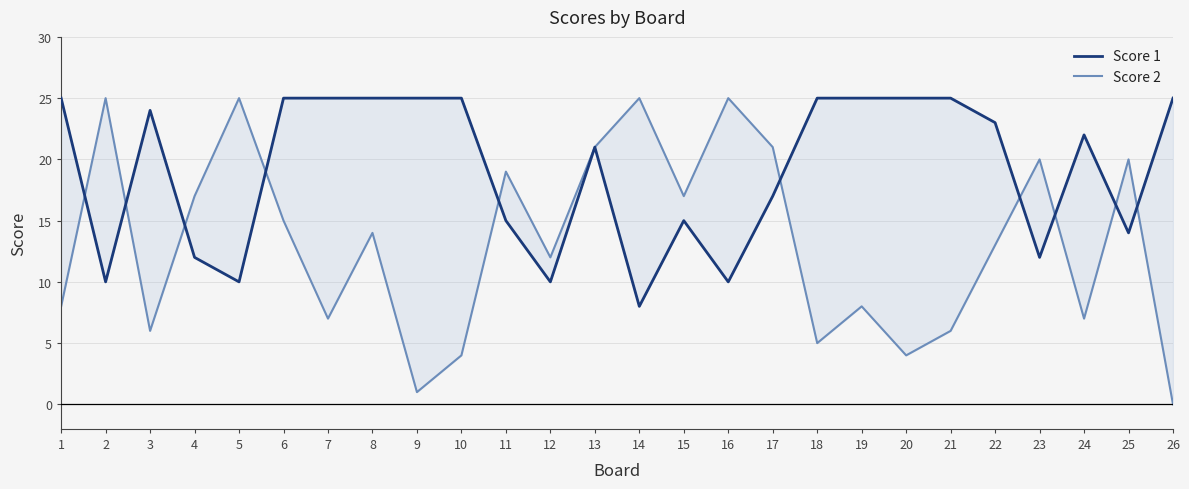

Between which two adjacent categories do Score 2 and Score 1 first intersect?

1 and 2